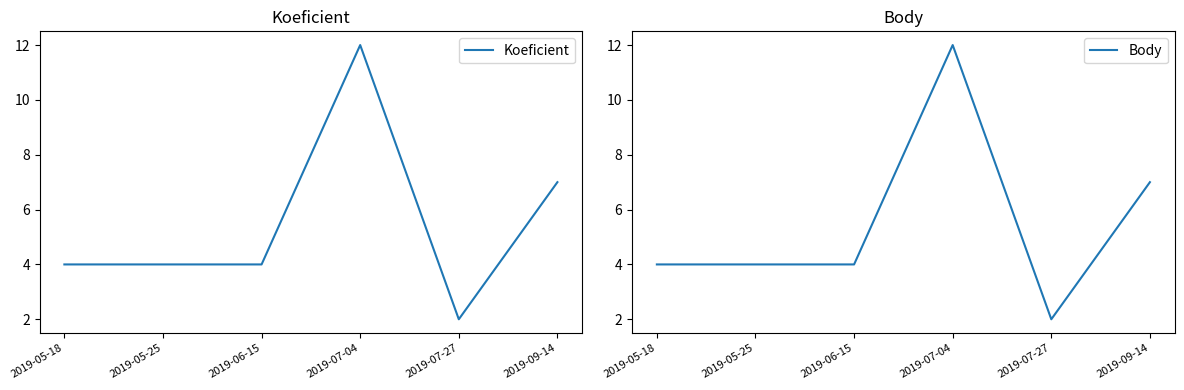

How many data points in Body are less than 4?

1